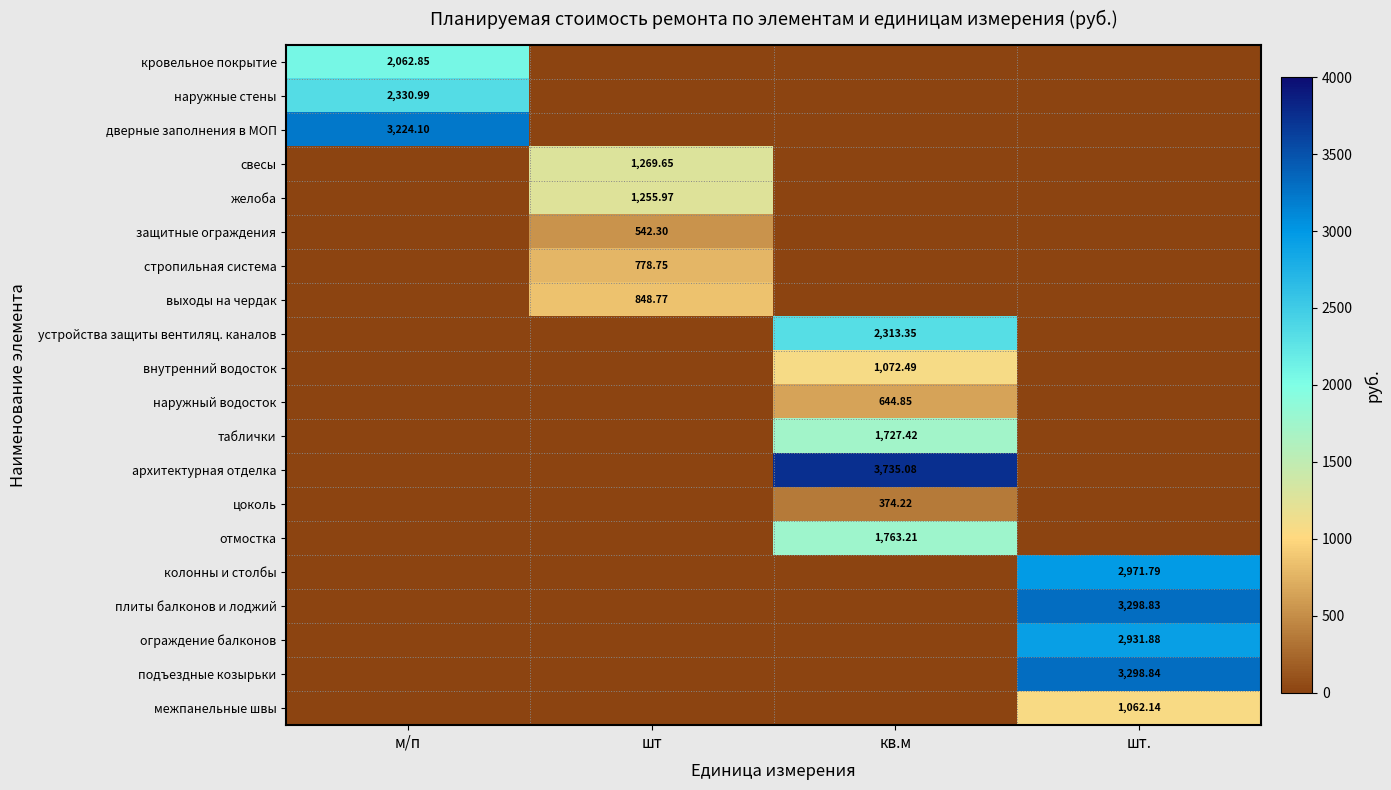

The выходы на чердак series shows 0.0 at м/п. True or false?

True